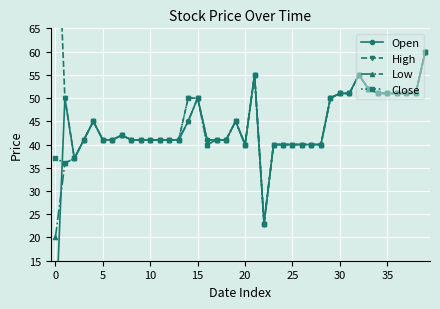

At which category does High reach its first local peak?

15